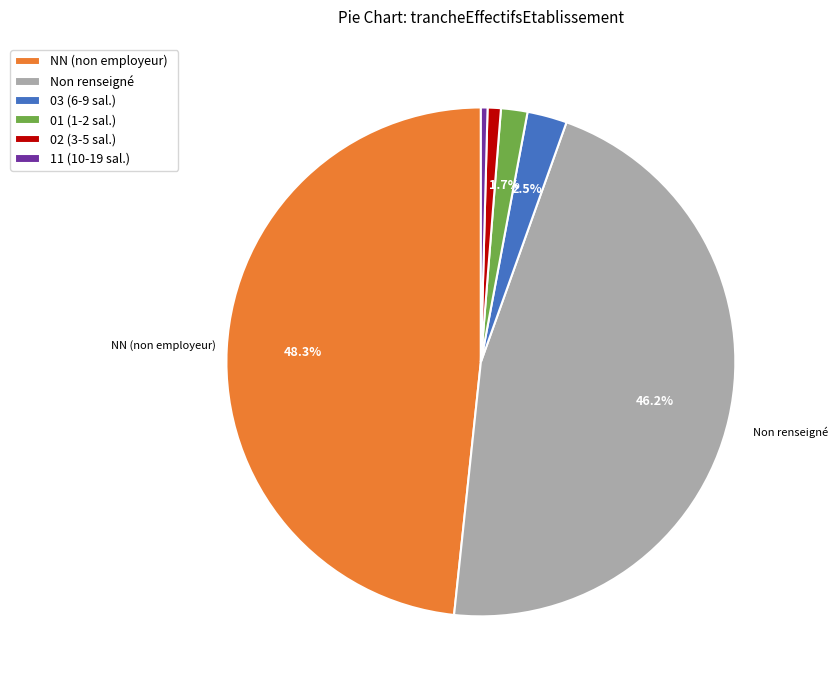

How many slices are in this pie chart?

6